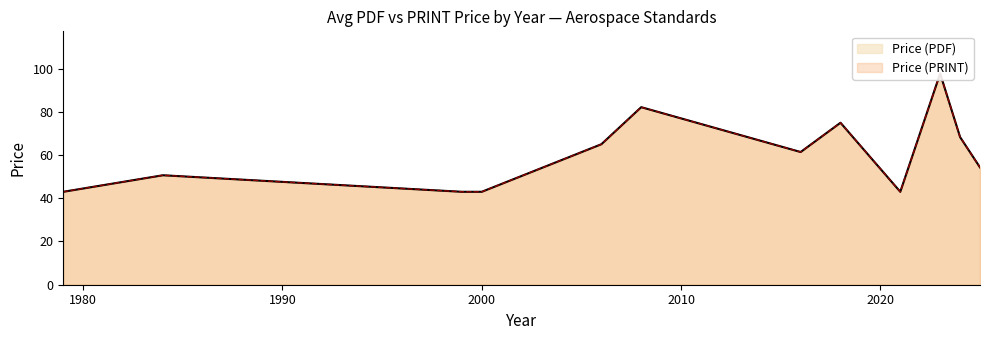

Is it true that Price (PDF) equals 36.7 at 2025?

False